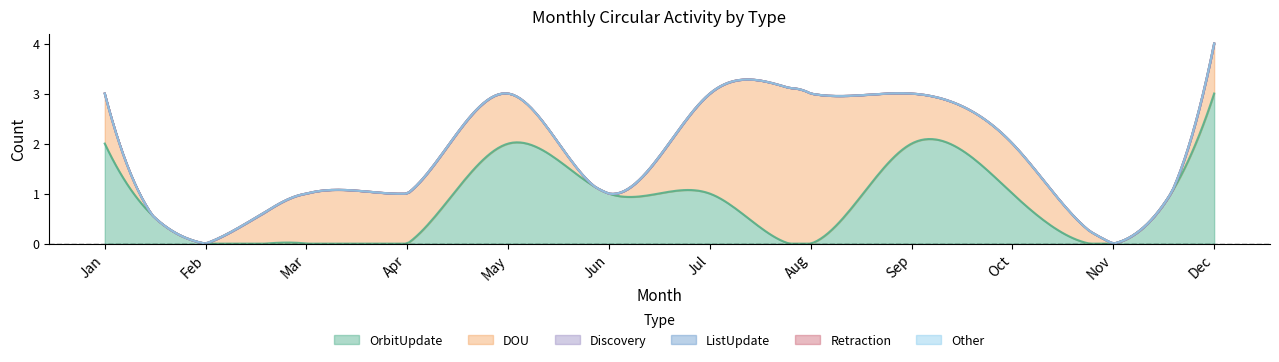

Where is the first local maximum for OrbitUpdate?

May